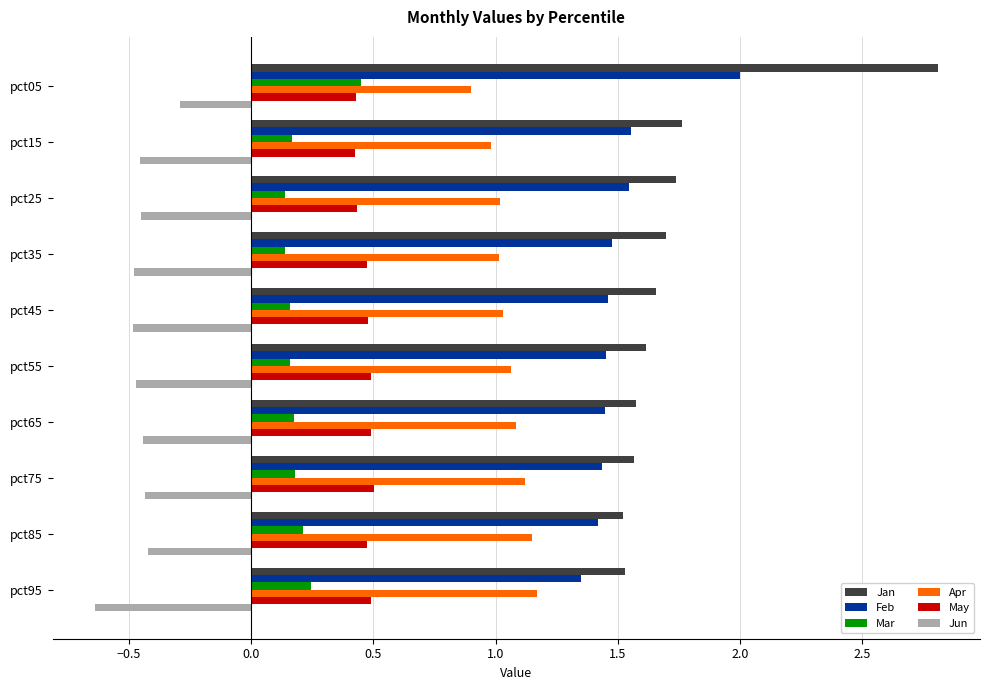

What is the sum of all Jun values?

-4.6